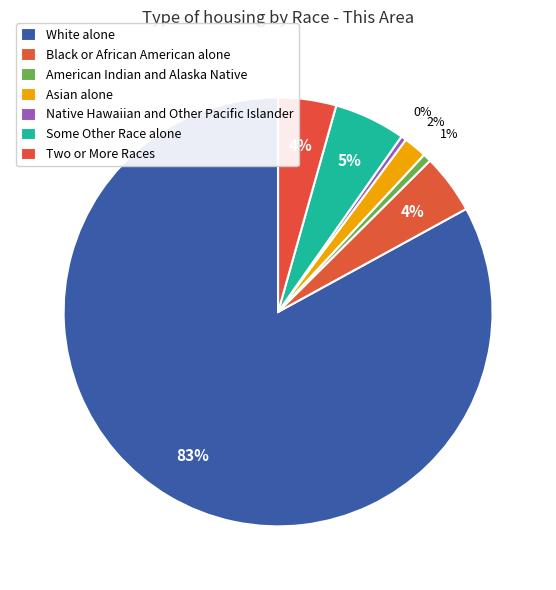

How many slices are in this pie chart?

7